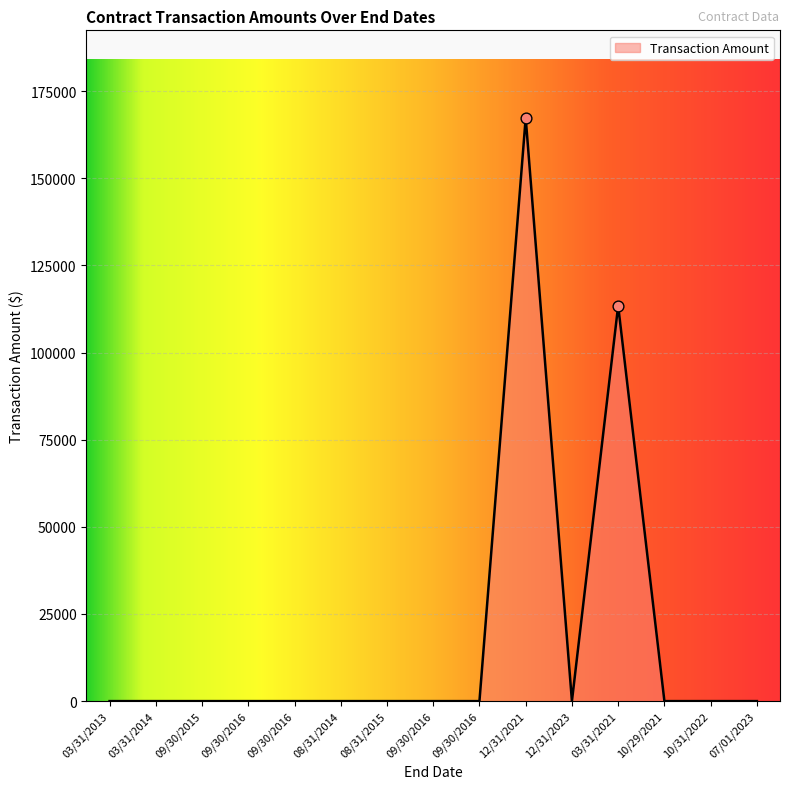

Between 08/31/2015 and 09/30/2016, which is larger?

08/31/2015